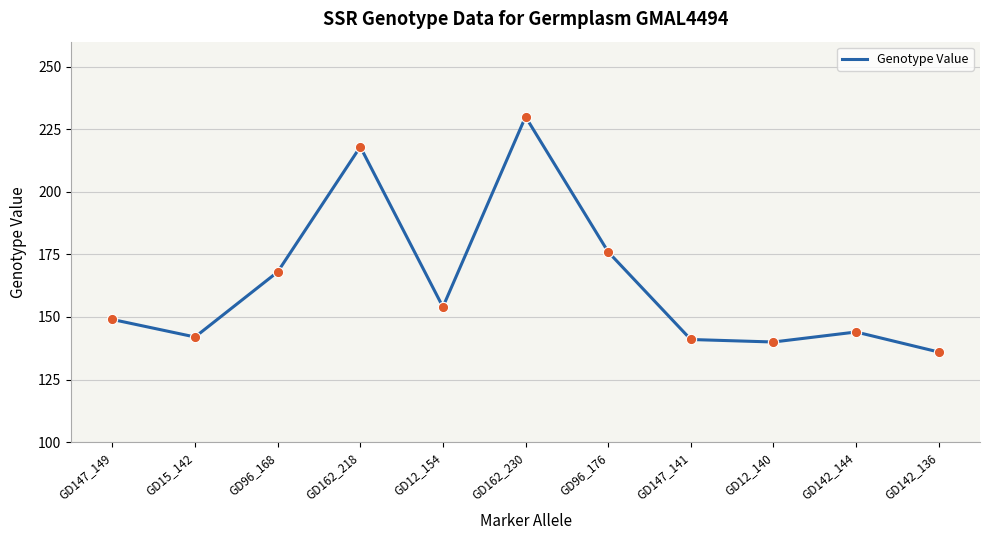

What is the ratio of the value at GD162_218 to the value at GD142_144?

1.5